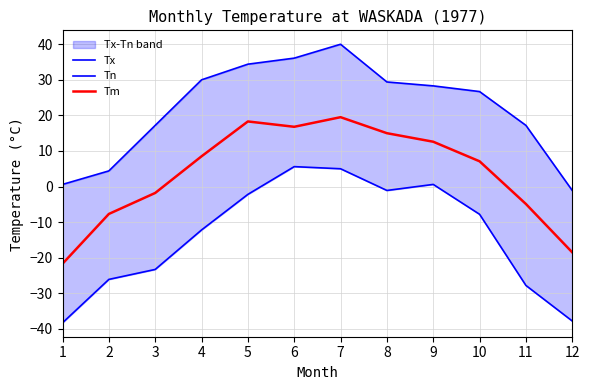

At which label does Tm reach its peak?

7